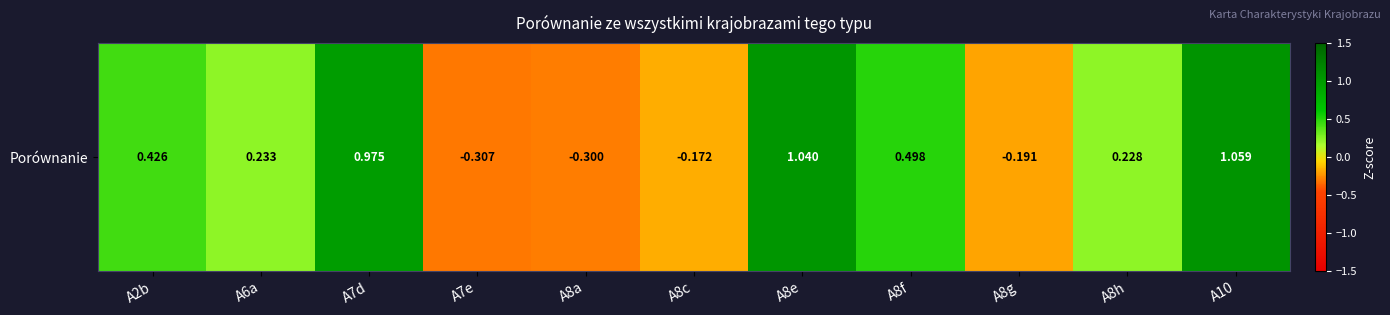

Which has a higher value, A2b or A8a?

A2b